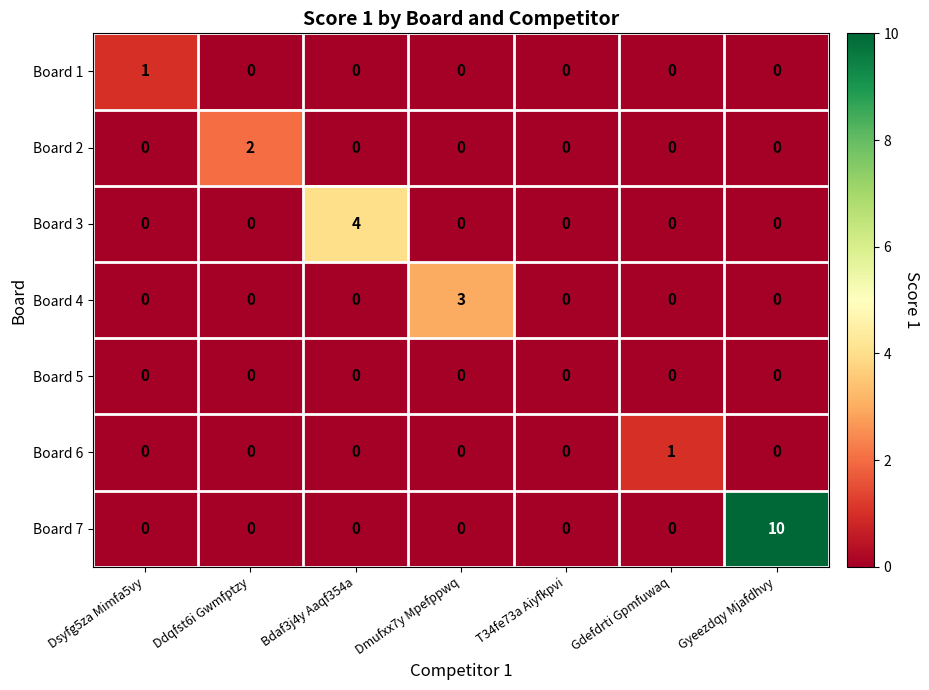

Between Ddqfst6i Gwmfptzy and Gdefdrti Gpmfuwaq, which series saw the biggest shift?

Board 2